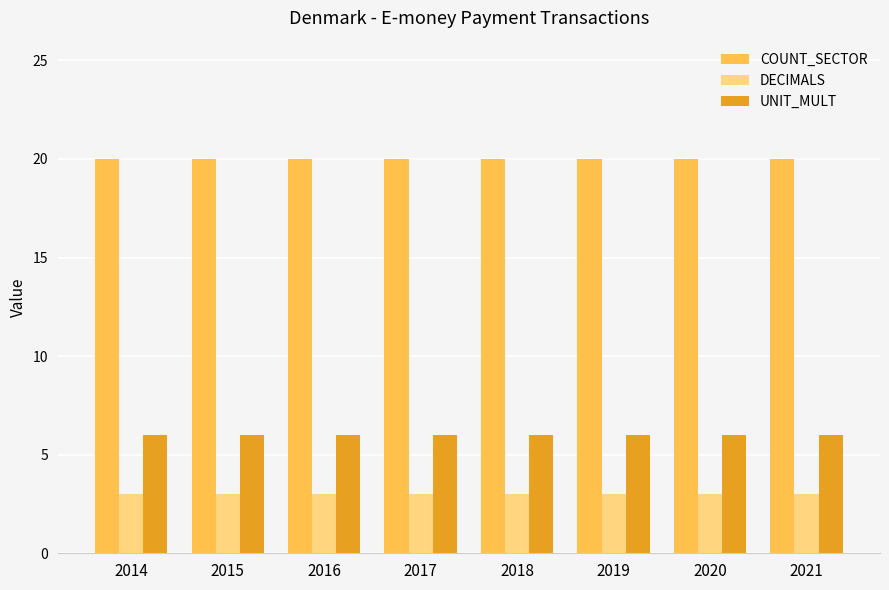

The DECIMALS series shows 4 at 2016. True or false?

False